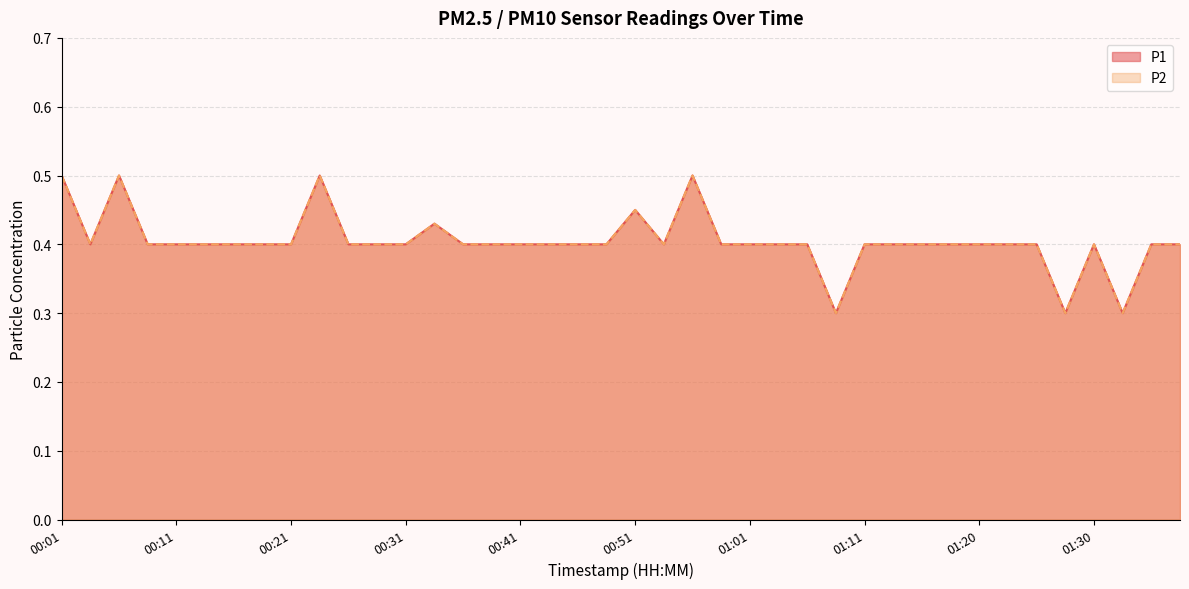

What is the sum of the P1 values at 00:41 and 00:36?

0.8